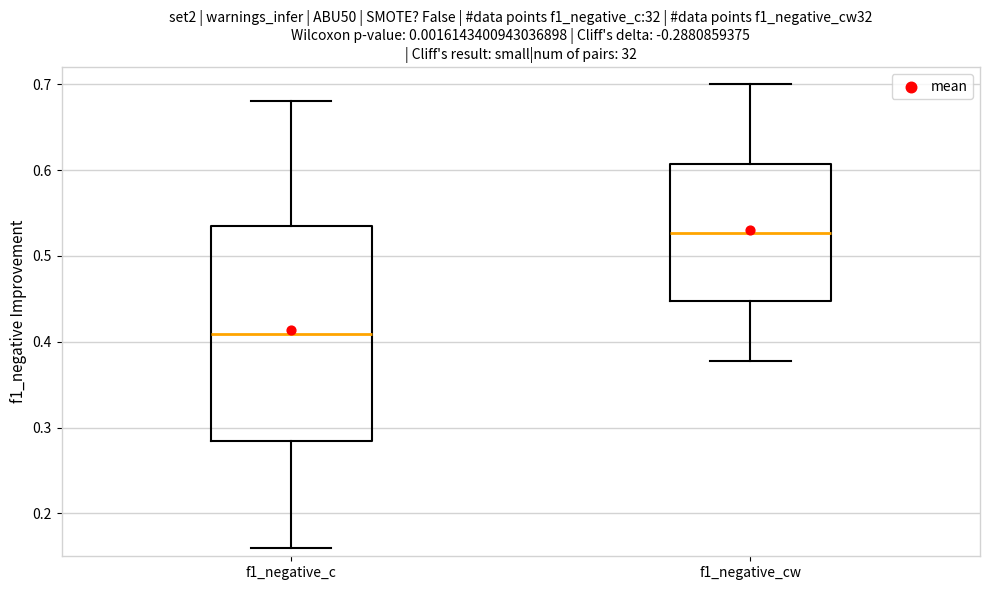

Which box is the tallest, from its lower edge to its upper edge?

f1_negative_c